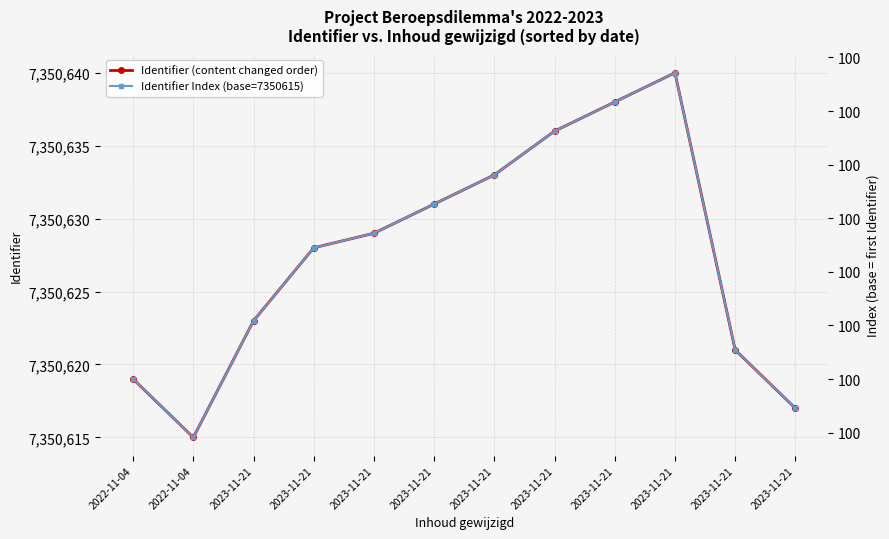

The value of Identifier Index (base=7350615) at 2023-11-21 is 157.2. True or false?

False